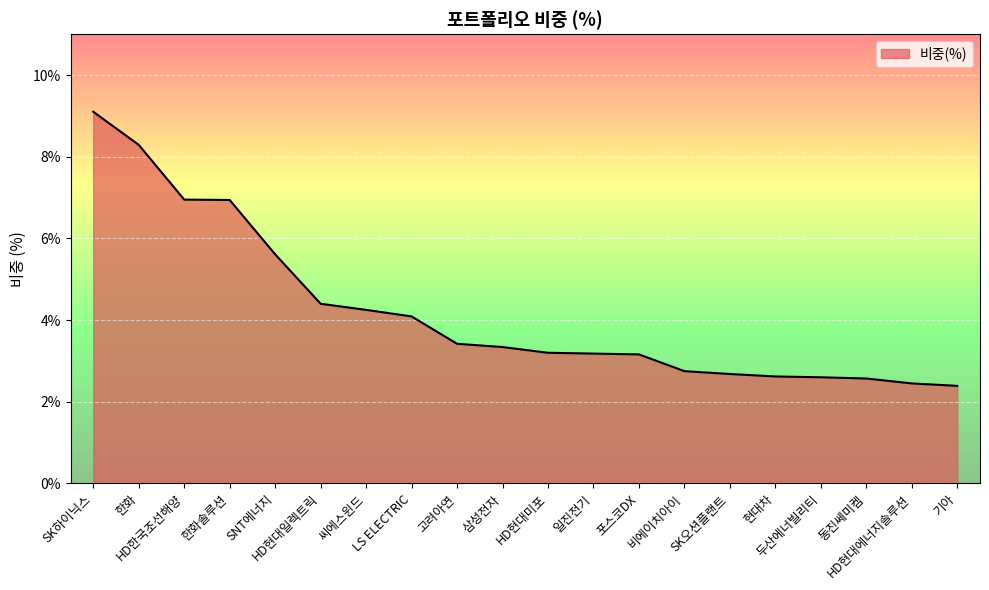

How many distinct data groups are displayed?

1